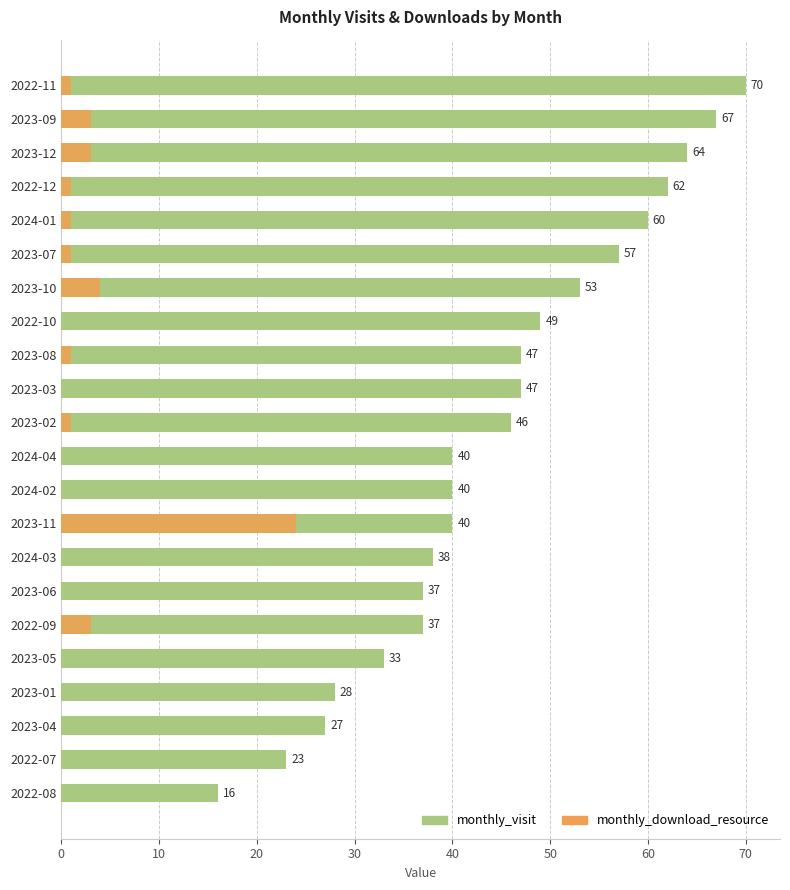

The value of monthly_download_resource at 2023-06 is 0. True or false?

True